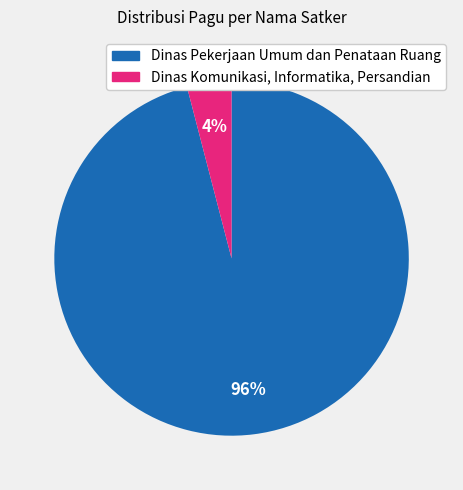

Which category accounts for the majority?

Dinas Pekerjaan Umum dan Penataan Ruang